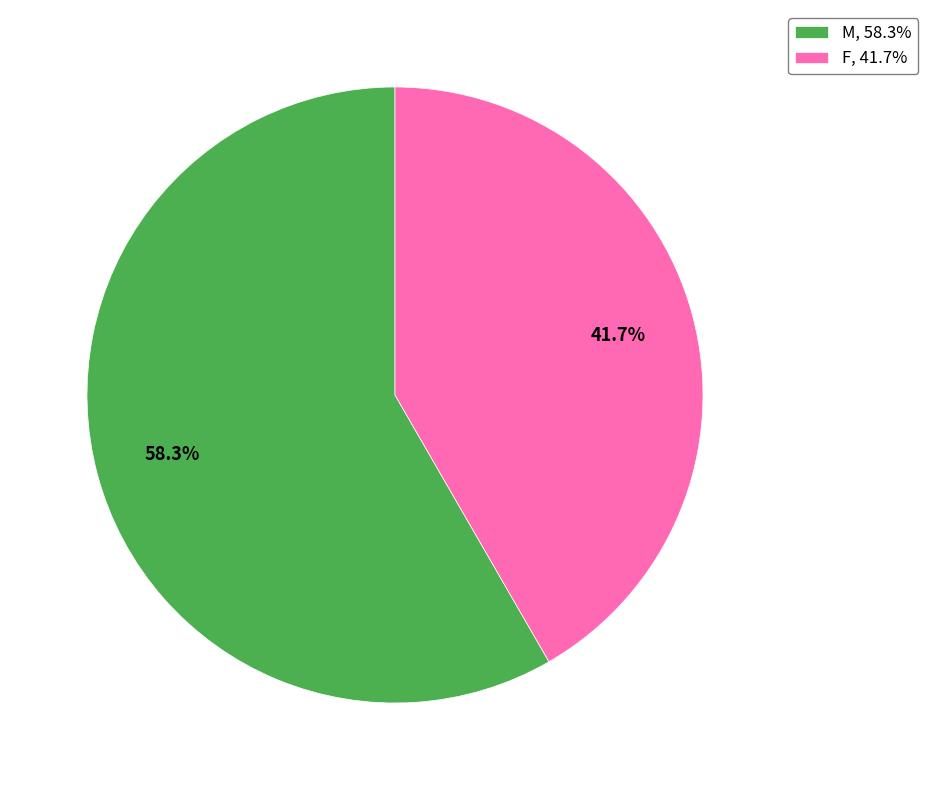

Is it true that F is 42% of the pie?

True